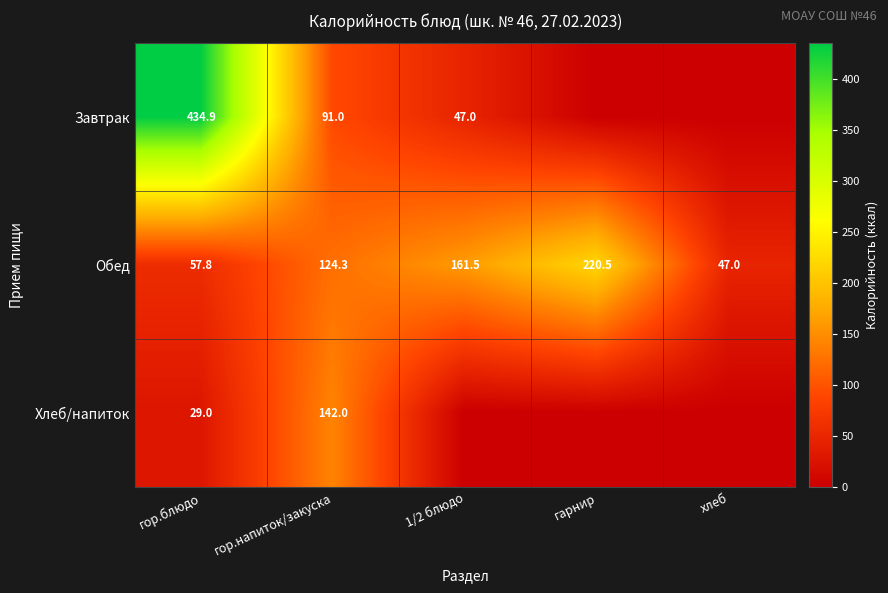

What is the average value of the Обед series?

122.2